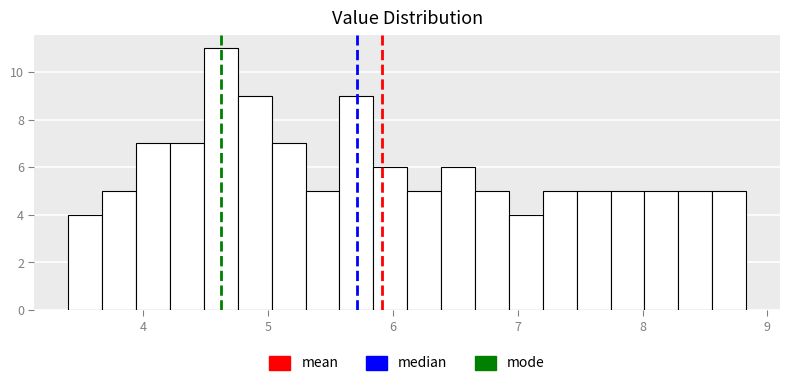

Around what value on the x-axis is the tallest bar? Give the approximate position of its centre, as read against the axis.

4.6